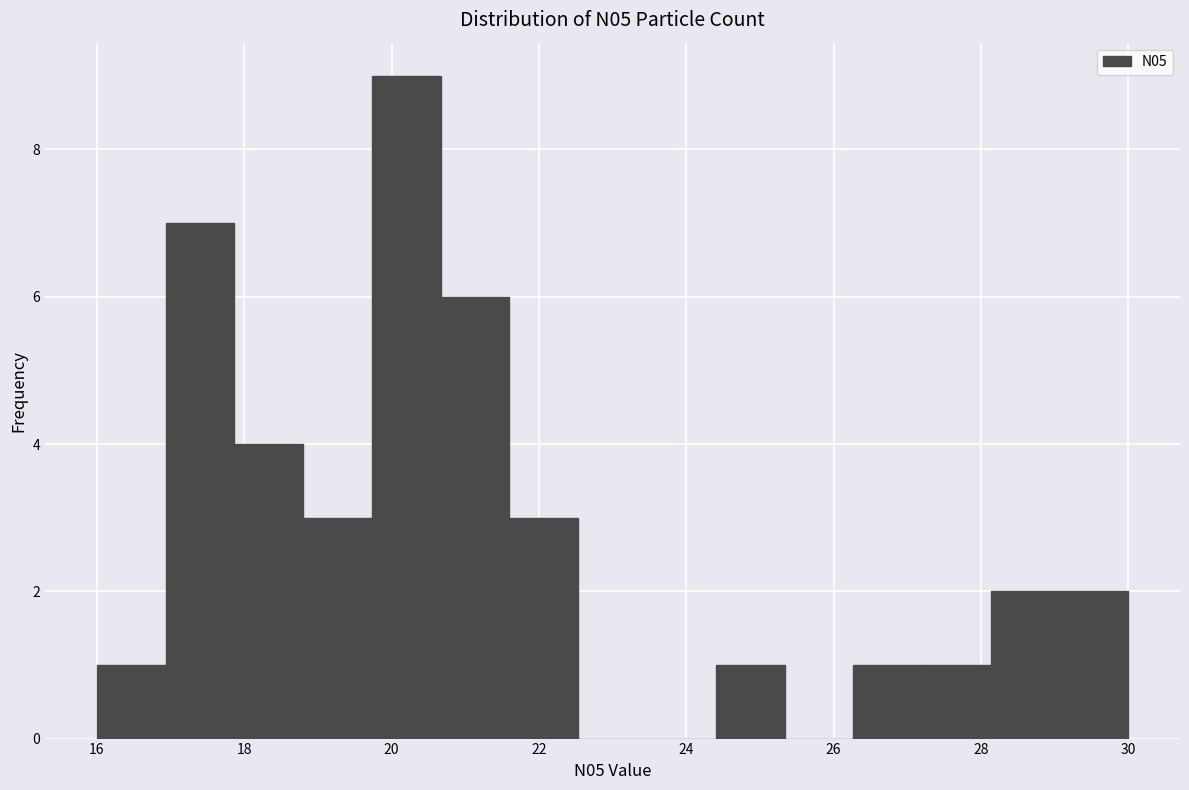

Which range on the x-axis has the tallest bar?

19.8 to 20.6